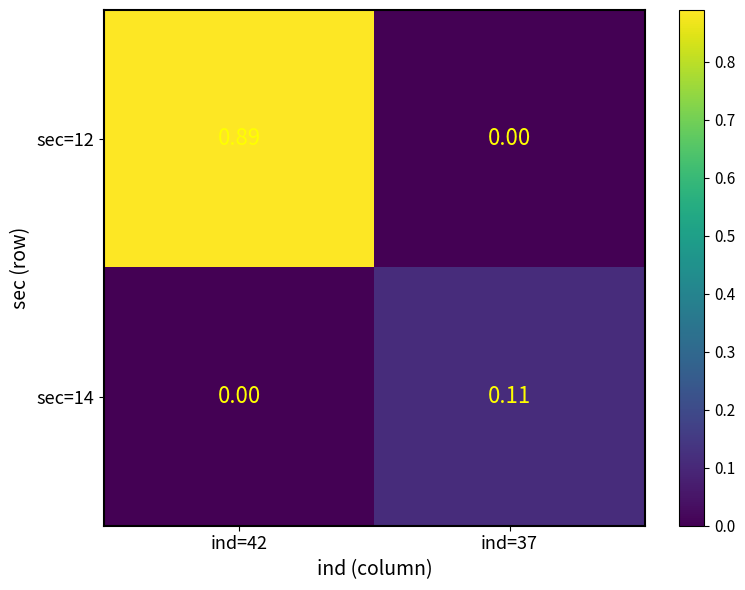

What is the difference between the highest and lowest values at ind=42?

0.9